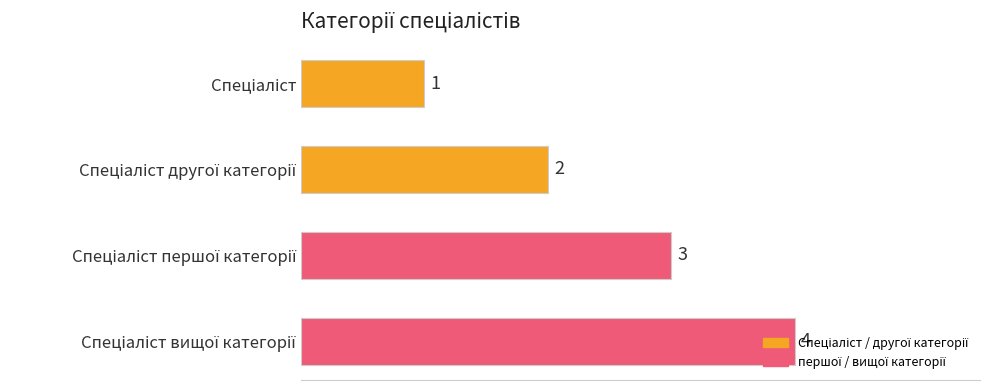

What is the value of the 4th bar from the top?

4